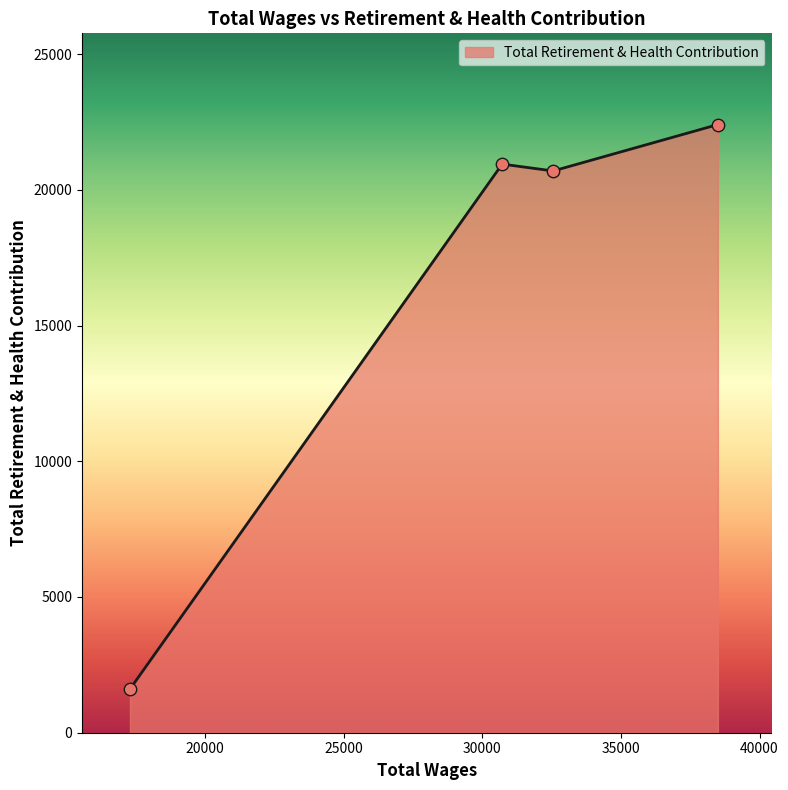

What is the greatest value displayed?

22404